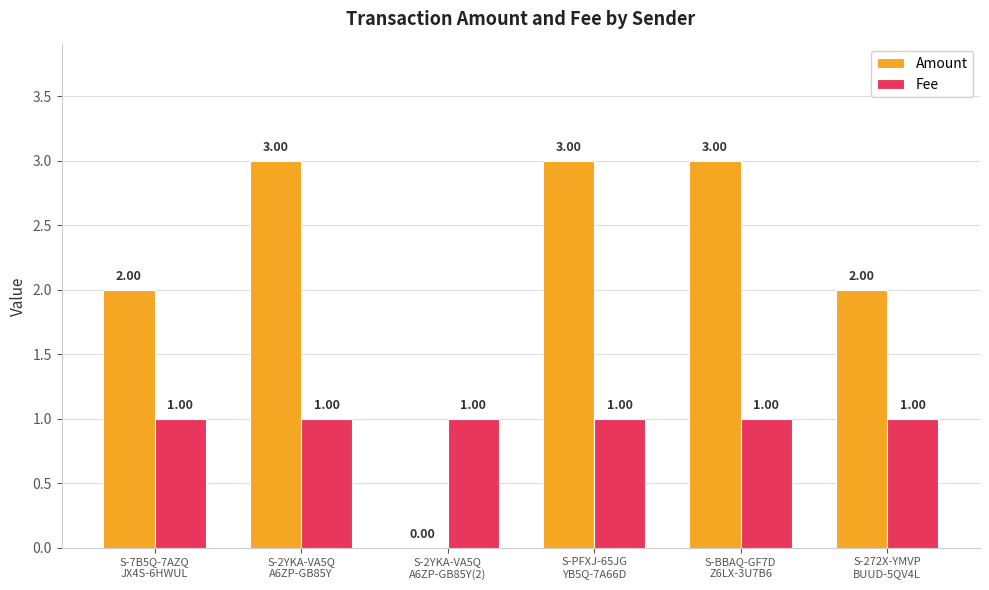

Which series has the largest total across all categories?

Amount